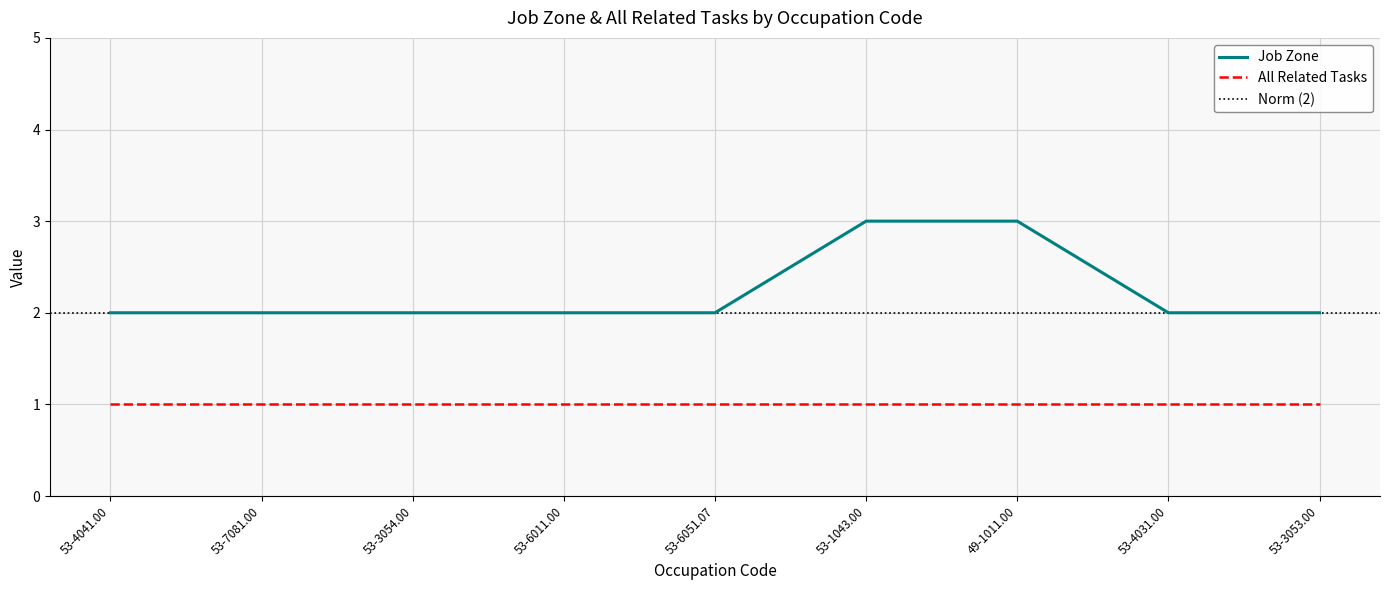

True or false: the data shows 2 at 53-4031.00.

True